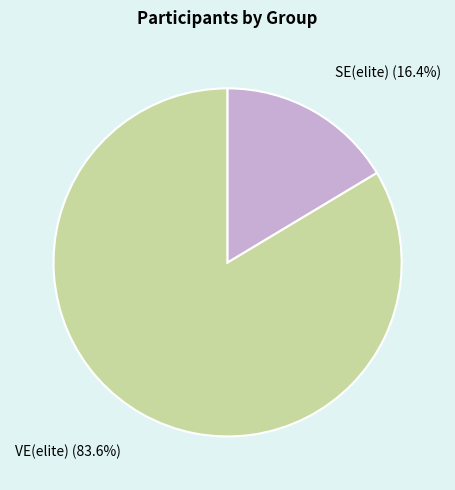

Does any single category account for the majority?

Yes